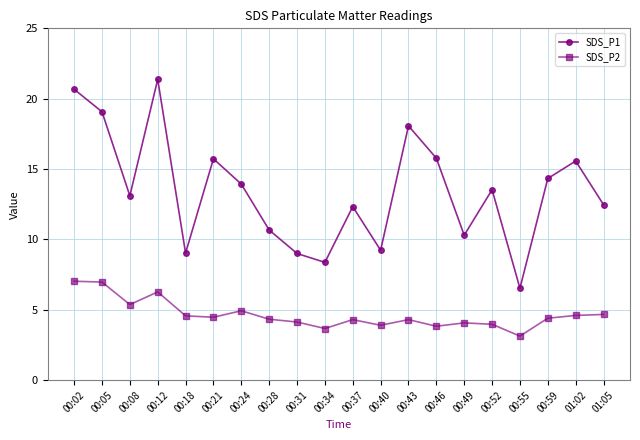

What is the maximum value for SDS_P1?

21.4